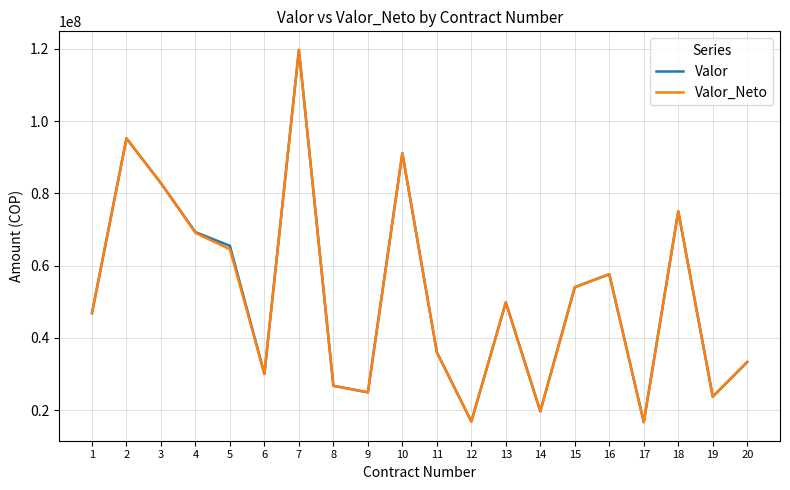

The value of Valor_Neto at 20 is 33300000. True or false?

True